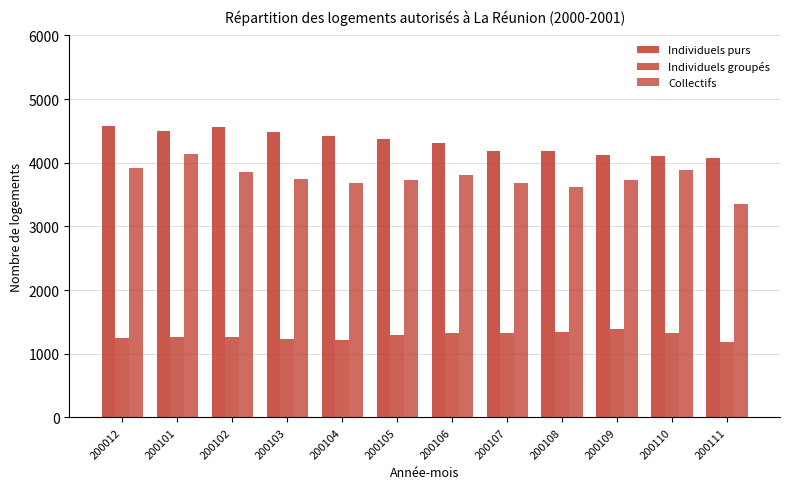

List the series in order of their overall mean, lowest first.

Individuels groupés, Collectifs, Individuels purs